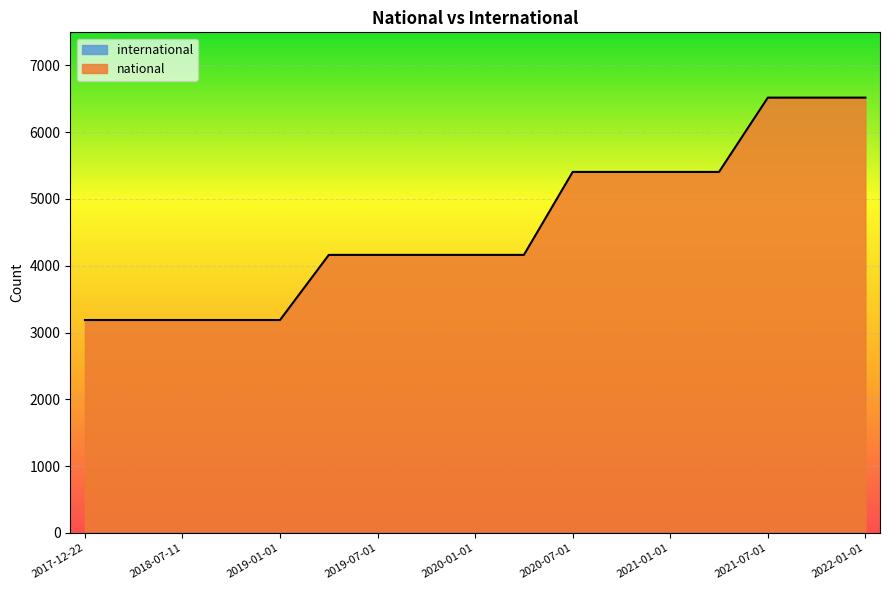

Count the values in the range 3188 to 5405.

14